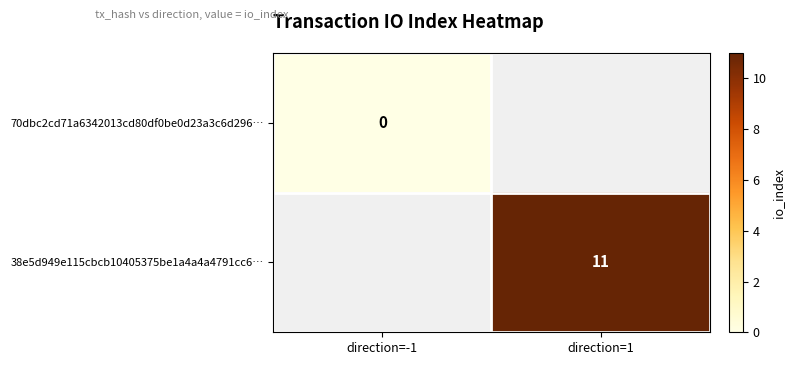

The 38e5d949e115cbcb10405375be1a4a4a4791cc6… series shows 20 at direction=1. True or false?

False